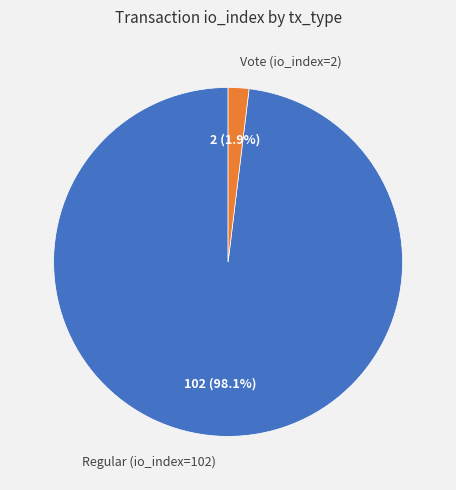

How many slices are in this pie chart?

2